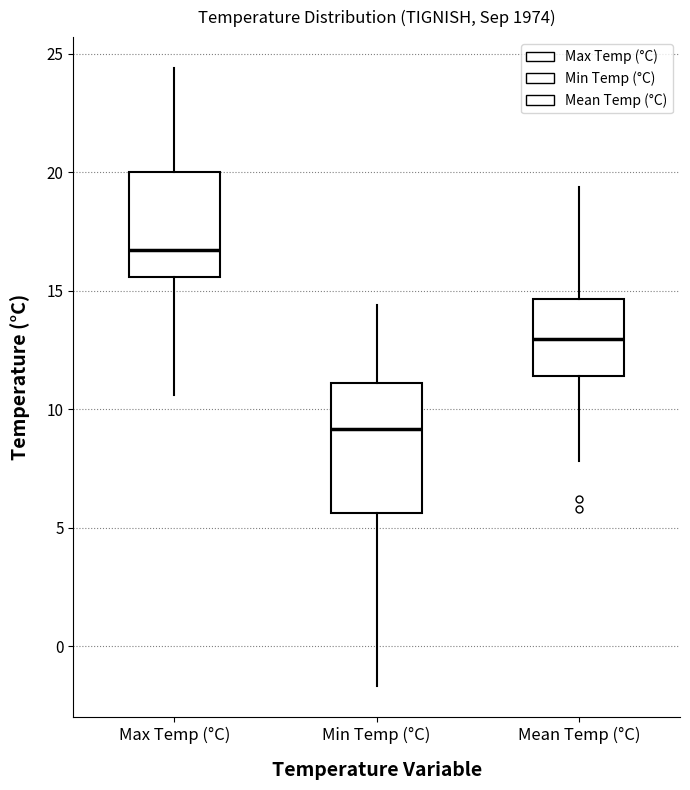

Reading left to right, transcribe this box plot: for each box, give where its median line is, the range the box spans, and where its two whiskers end, as read against the y-axis. The values are not printed on the chart, so give them approximately, as read against the axis.

Max Temp (°C): median 16.5, box 15.5 to 20.0, whiskers 10.5 to 24.5
Min Temp (°C): median 9.0, box 5.5 to 11.0, whiskers -1.5 to 14.5
Mean Temp (°C): median 13.0, box 11.5 to 14.5, whiskers 8.0 to 19.5